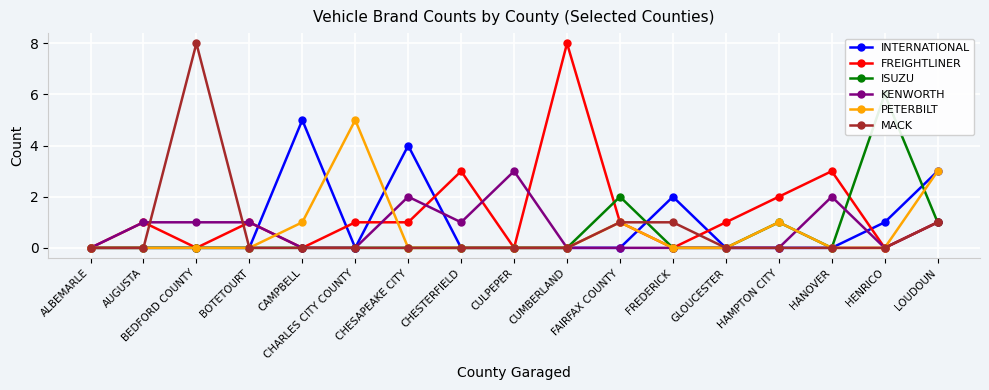

Is the value of ISUZU at BOTETOURT greater than the value of MACK at CHESAPEAKE CITY?

No